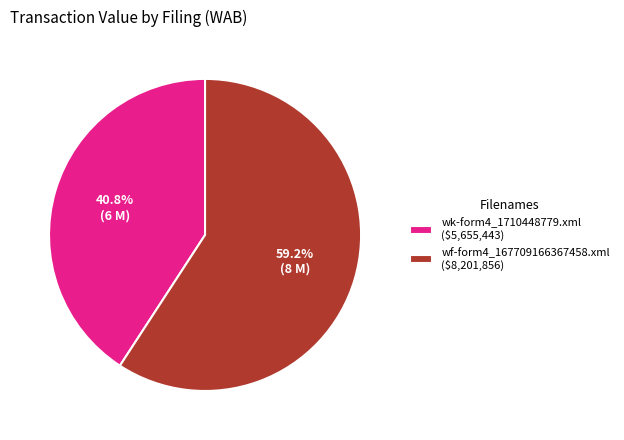

Combined, what portion of the pie is wk-form4_1710448779.xml and wf-form4_167709166367458.xml?

100.0%